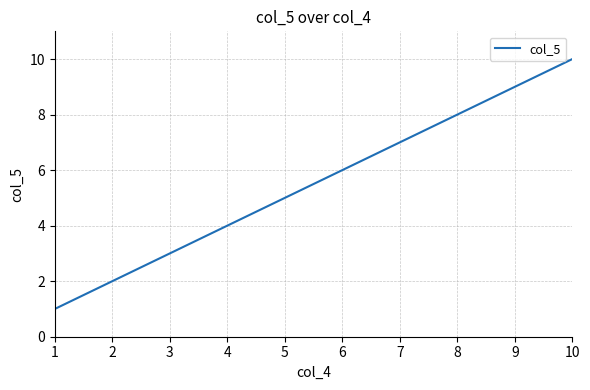

What is the ratio of the value at 4 to the value at 6?

0.7